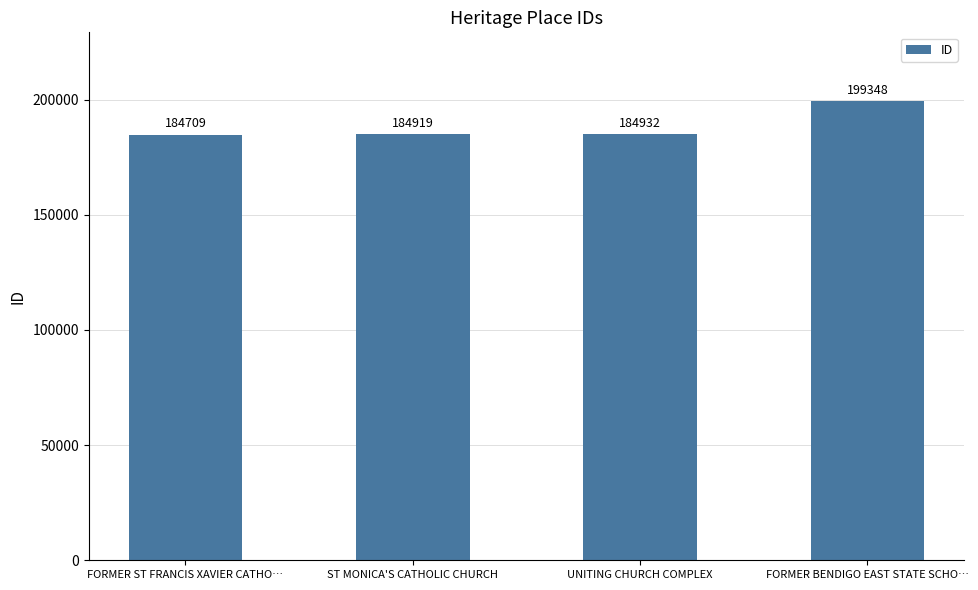

What is the sum of the values at FORMER BENDIGO EAST STATE SCHO… and ST MONICA'S CATHOLIC CHURCH?

384267